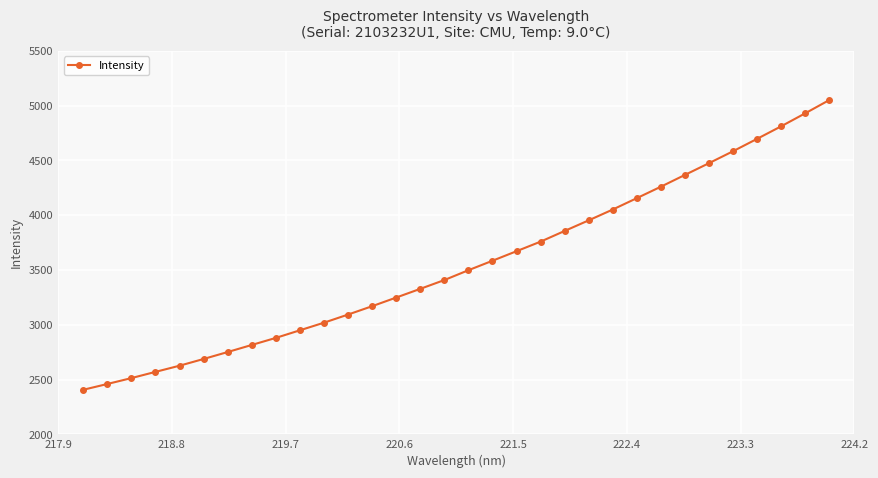

How many categories are shown in the chart?

32